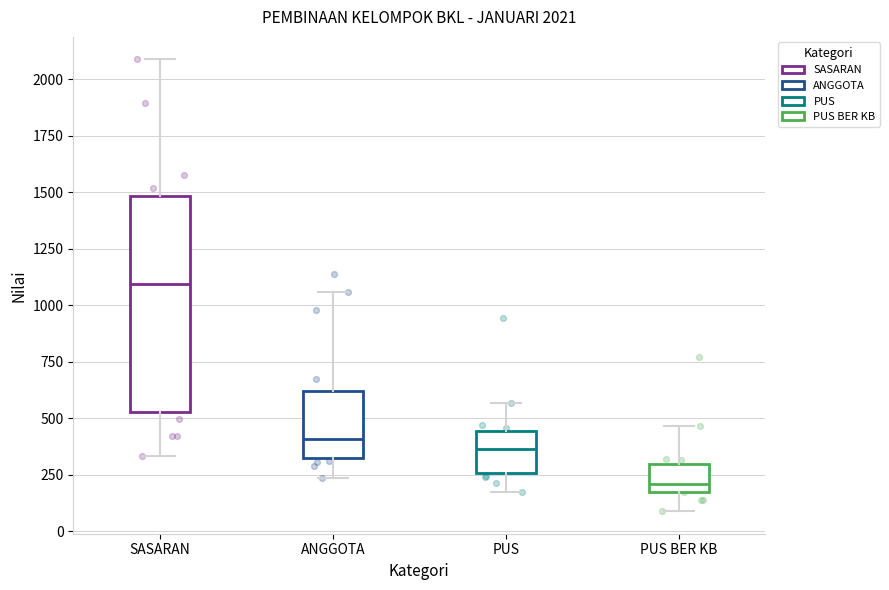

Which box's median line is the lowest?

PUS BER KB